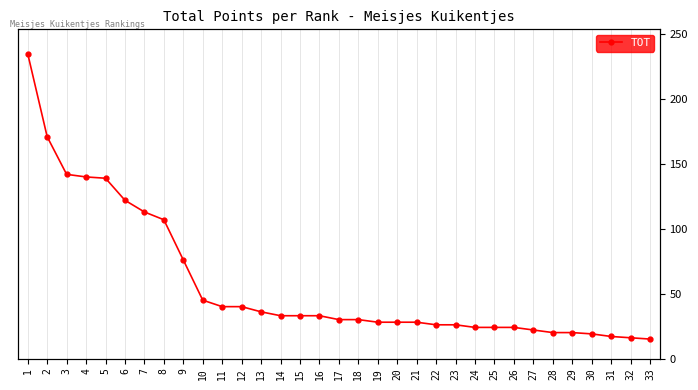

Is it true that the value at 21 is 28?

True